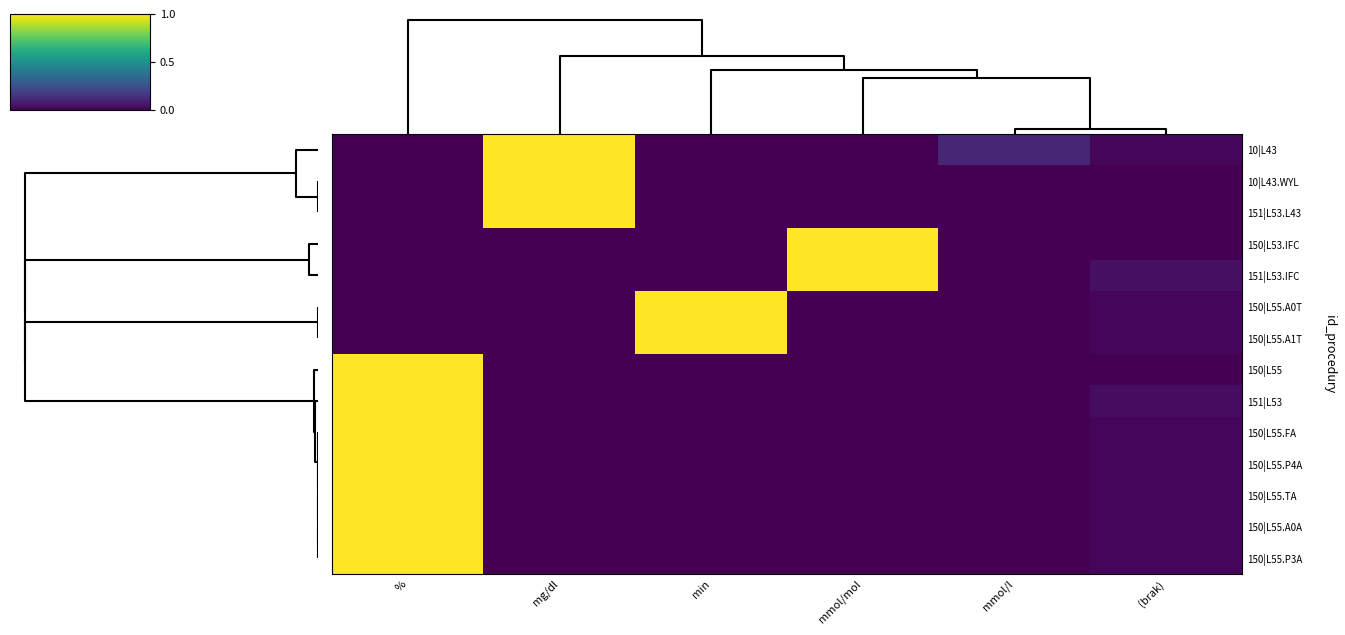

How many distinct data groups are displayed?

14